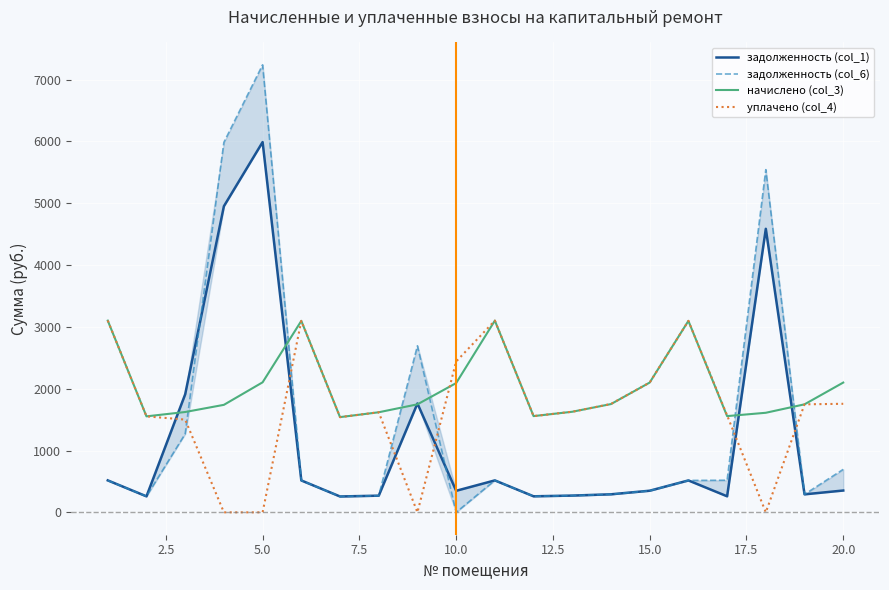

Reading right to left, what are all the values shown in this chart?

задолженность (col_1): 353.0	291.3	4585.7	259.5	516.1	349.8	291.9	271.2	259.4	516.8	348.4	1761.0	269.8	256.7	516.1	5988.6	4951.2	1909.3	258.8	517.0
задолженность (col_6): 695.0	291.3	5542.6	519.2	516.1	349.8	291.9	271.2	259.4	517.2	0.0	2693.9	269.8	256.7	516.1	7238.2	5984.3	1269.0	258.8	515.8
начислено (col_3): 2099.0	1747.1	1610.5	1556.6	3096.7	2099.0	1751.2	1627.0	1556.6	3100.9	2090.7	1747.1	1618.7	1540.1	3096.7	2103.1	1738.8	1622.9	1552.5	3100.9
уплачено (col_4): 1755.6	1747.1	0.0	1568.6	3096.7	2099.0	1753.1	1627.0	1556.6	3100.9	2439.2	0.0	1618.7	1540.1	3096.7	0.0	0.0	1500.0	1552.5	3101.9